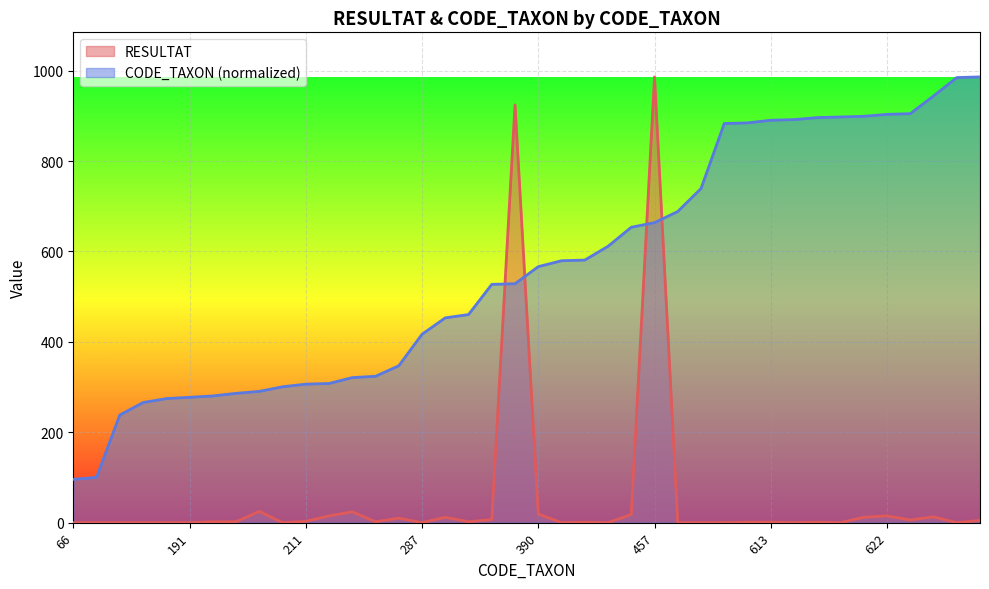

Reading left to right, list all the values displayed in this chart.

RESULTAT: 66=0.0	69=0.0	164=0.0	183=0.0	189=0.0	191=0.0	193=2.0	197=2.0	200=25.0	207=0.0	211=3.0	212=15.0	221=24.0	223=2.0	239=10.0	287=0.0	312=12.0	317=2.0	363=7.0	364=924.0	390=19.0	399=0.0	400=1.0	421=0.0	450=18.0	457=986.0	474=0.0	509=0.0	608=0.0	609=1.0	613=1.0	614=0.0	617=1.0	618=0.0	619=12.0	622=15.0	623=6.0	650=13.0	678=0.0	679=5.0
CODE_TAXON: 66=95.8	69=100.2	164=238.2	183=265.7	189=274.5	191=277.4	193=280.3	197=286.1	200=290.4	207=300.6	211=306.4	212=307.9	221=320.9	223=323.8	239=347.1	287=416.8	312=453.1	317=460.3	363=527.1	364=528.6	390=566.3	399=579.4	400=580.9	421=611.3	450=653.5	457=663.6	474=688.3	509=739.1	608=882.9	609=884.4	613=890.2	614=891.6	617=896.0	618=897.4	619=898.9	622=903.2	623=904.7	650=943.9	678=984.5	679=986.0